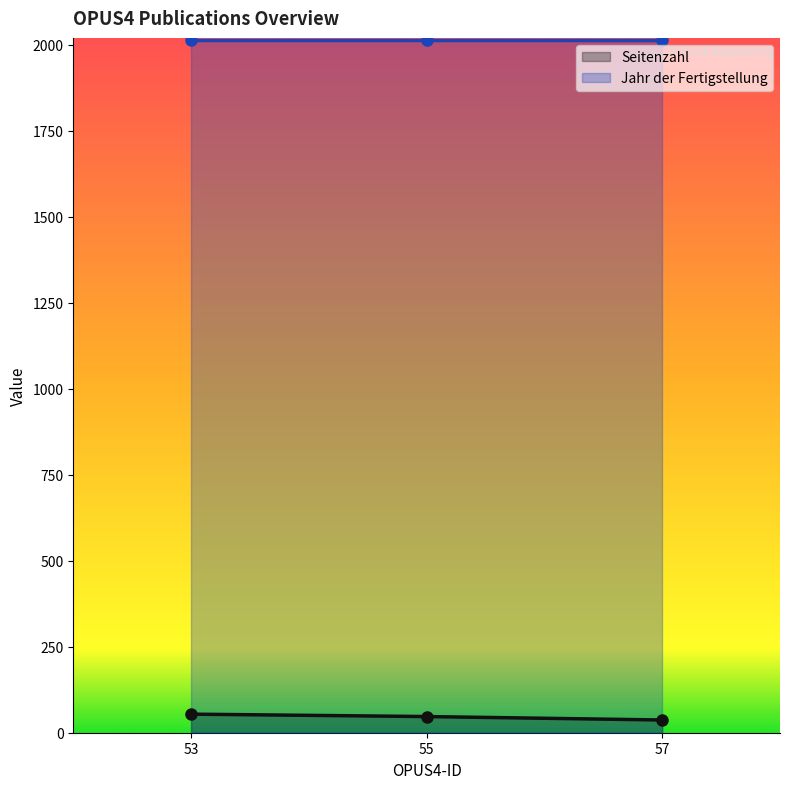

List the labels in order of value, smallest first.

57, 55, 53